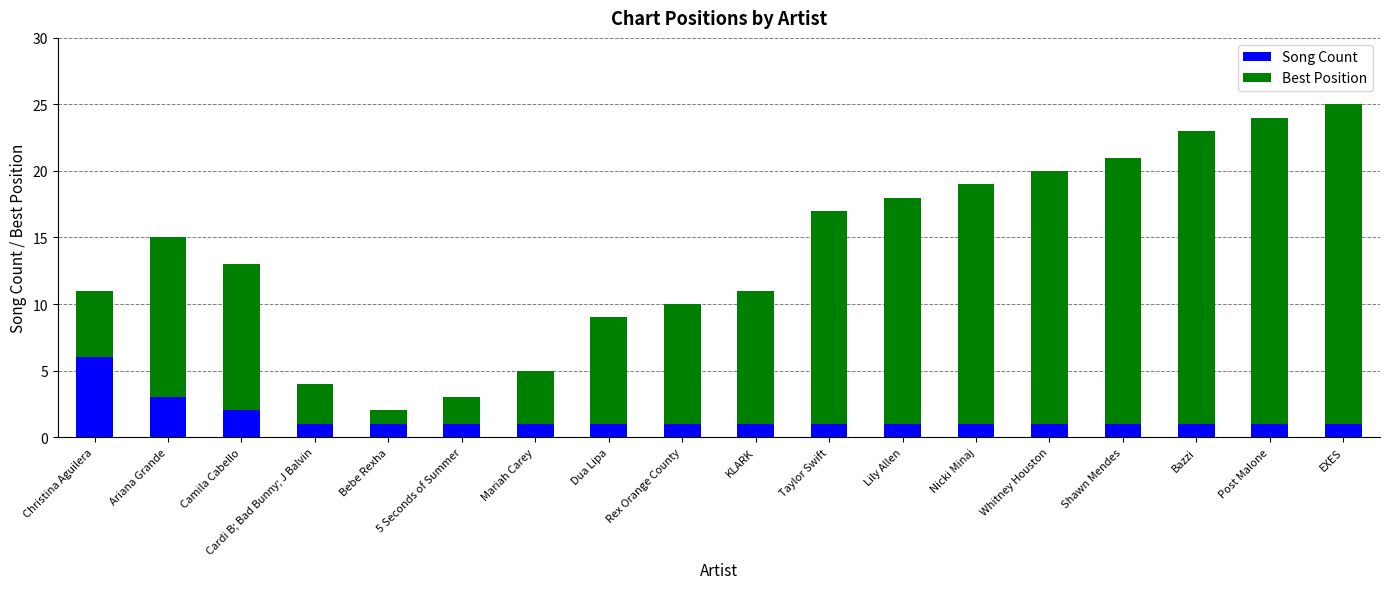

Which category has the highest value in the Song Count series?

Christina Aguilera